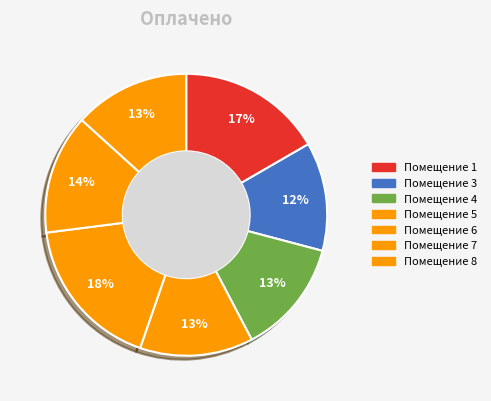

Is there any slice that represents more than half of the pie?

No